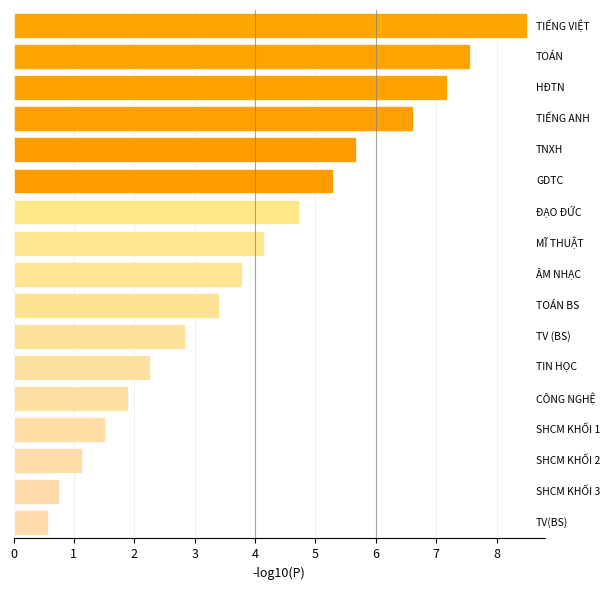

How many data points are above 3?

10